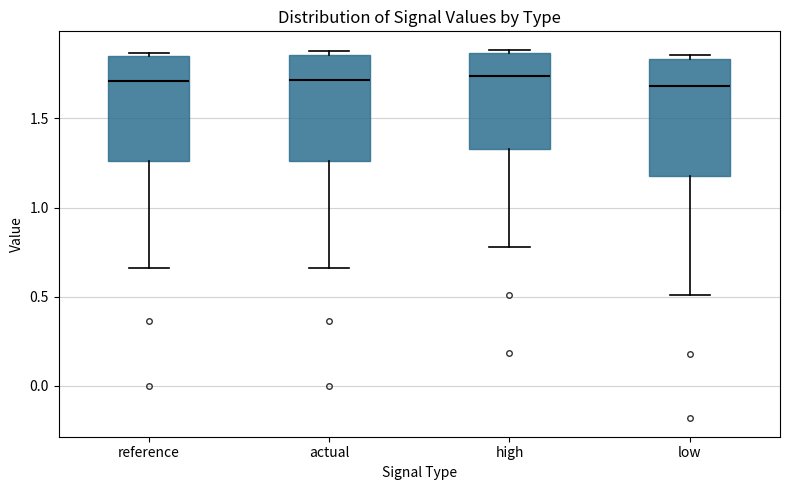

Where is the upper edge of the box for reference on the y-axis? The values are not printed on the chart, so give them approximately, as read against the axis.

1.85